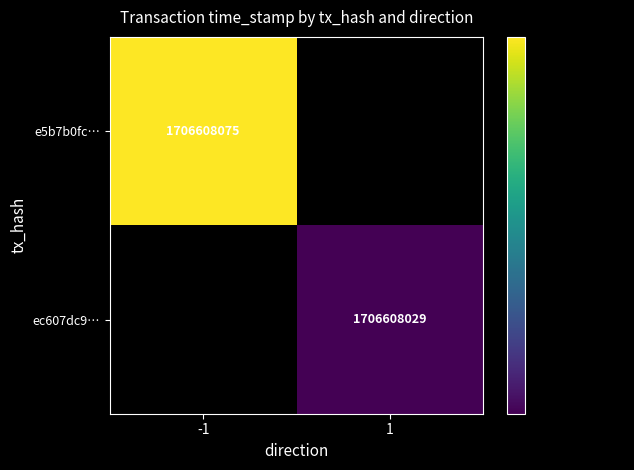

Rank the series by their maximum value, from lowest to highest.

ec607dc95c2f147115055e6853f3dd795672e2f, e5b7b0fcfa7b5164dd026b2afee1c8b77afa93f